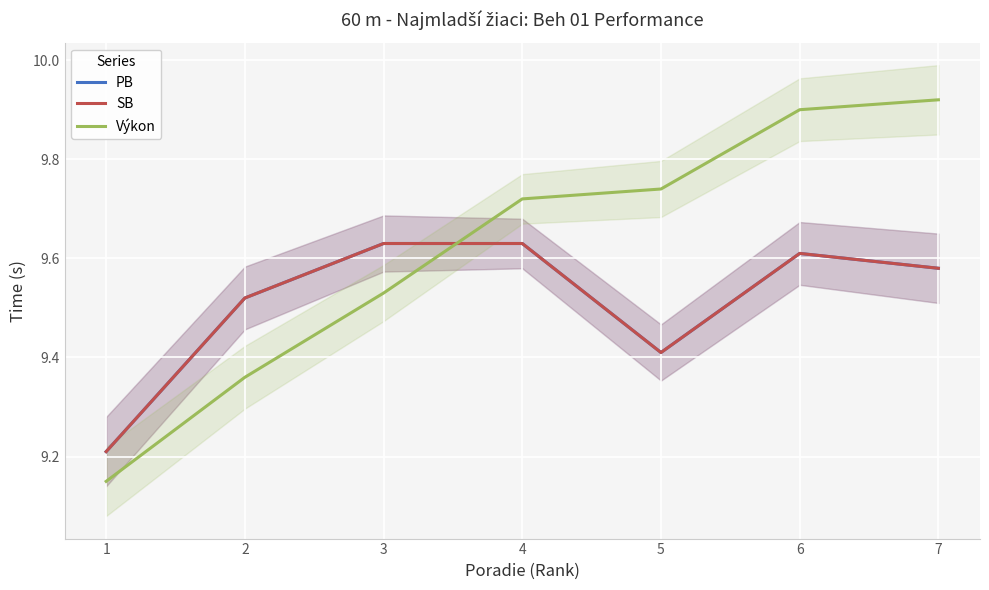

What is the value of the PB point at the 7th from the left?

9.6